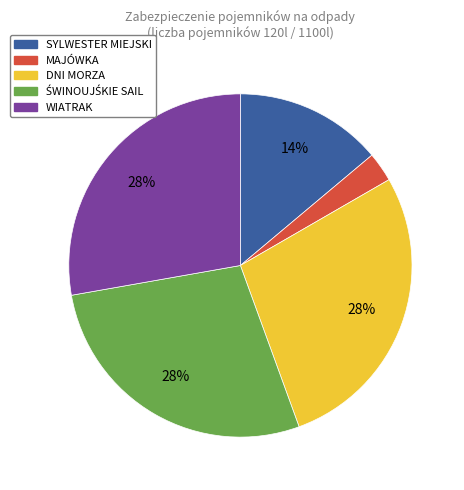

Do DNI MORZA and SYLWESTER MIEJSKI together represent more than half of the pie?

No